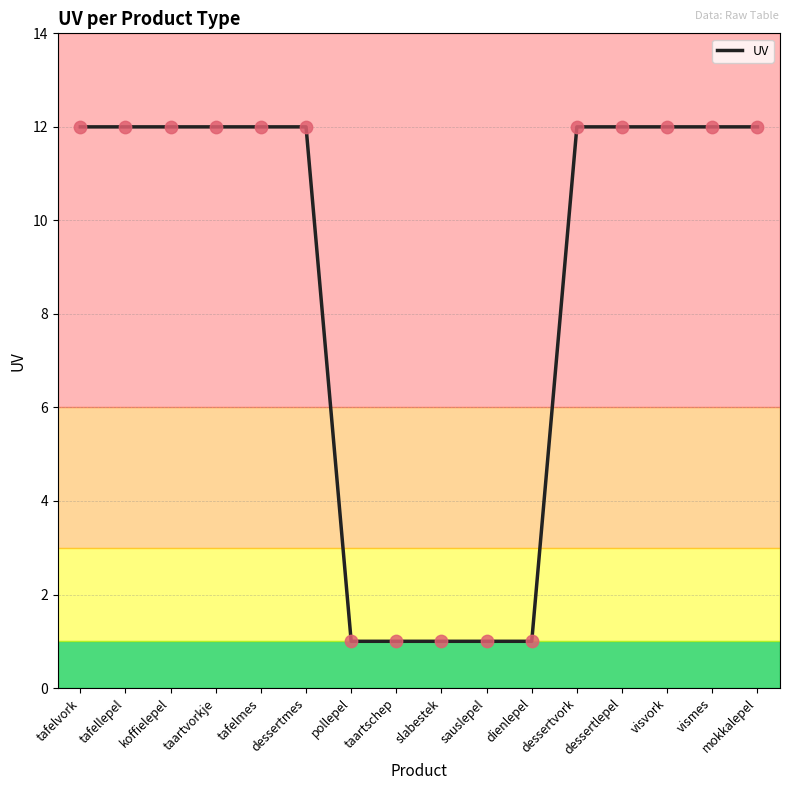

Which has a higher value, dessertvork or slabestek?

dessertvork